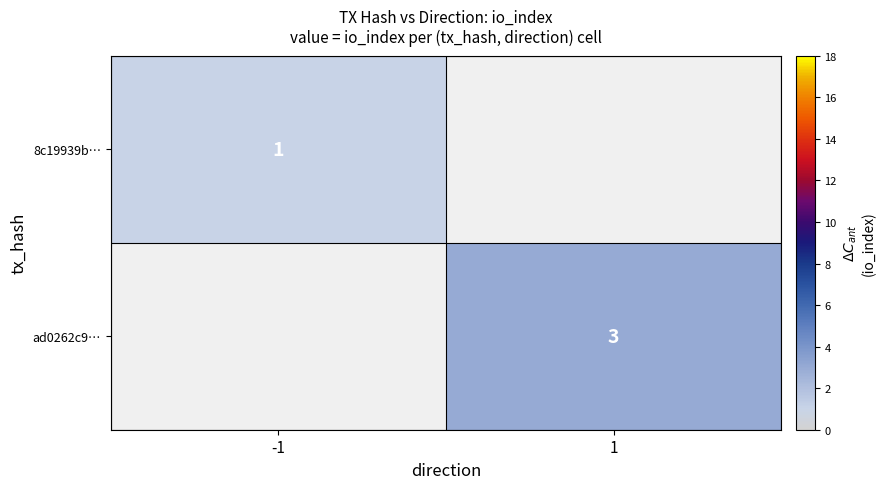

The value of ad0262c9… at 1 is 3. True or false?

True